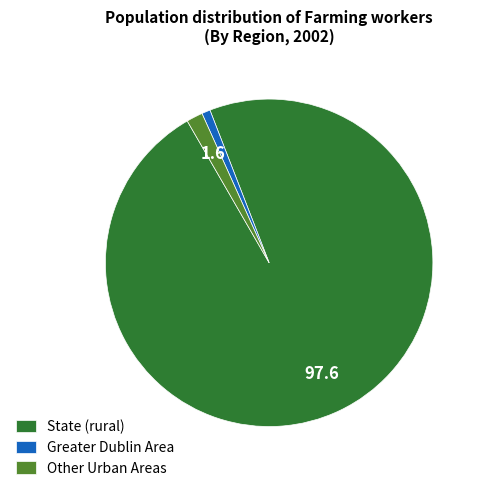

Is the sum of Greater Dublin Area and State (rural) greater than half?

Yes